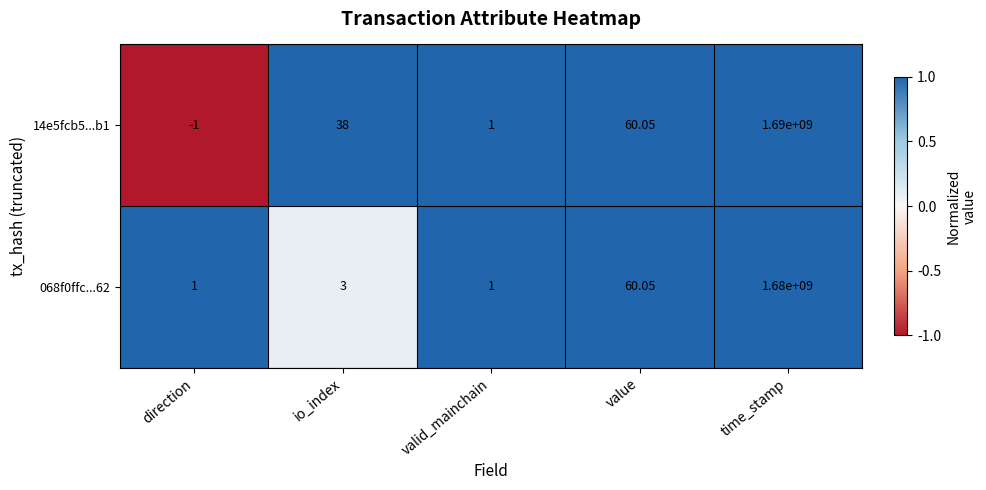

At which category is the sum across all series the highest?

time_stamp